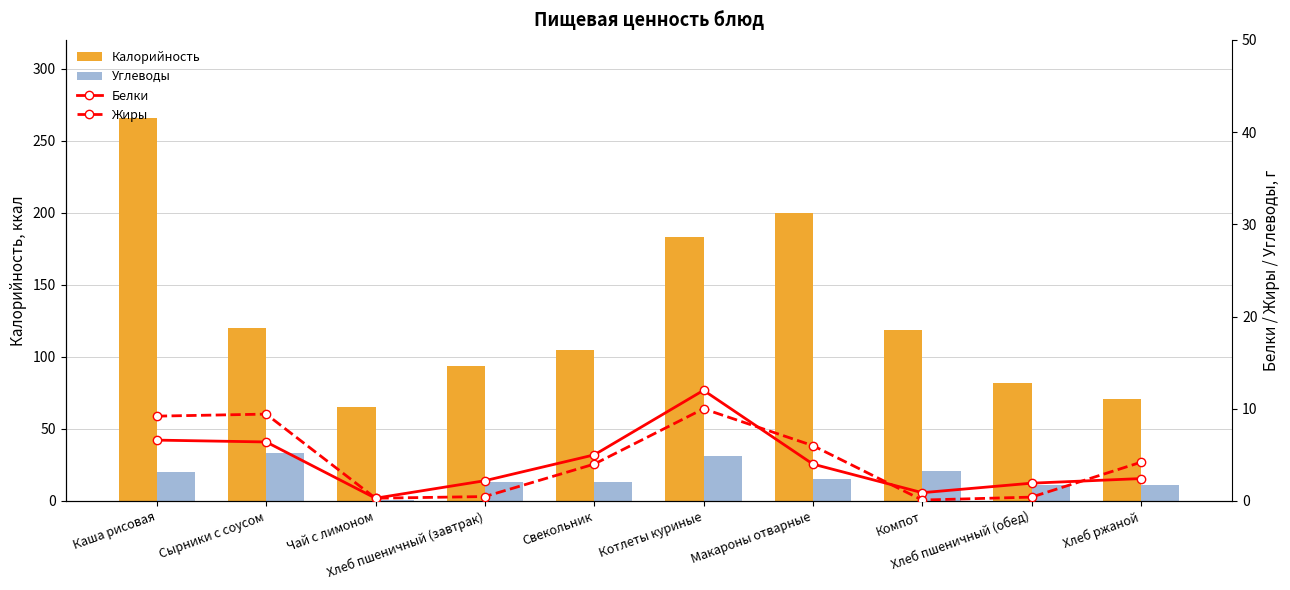

At which category is the sum across all series the highest?

Каша рисовая